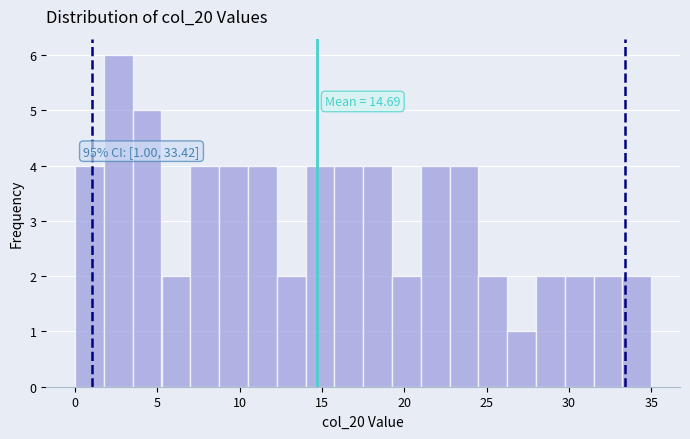

Read against the x-axis, roughly where is the centre of the tallest bar?

2.5